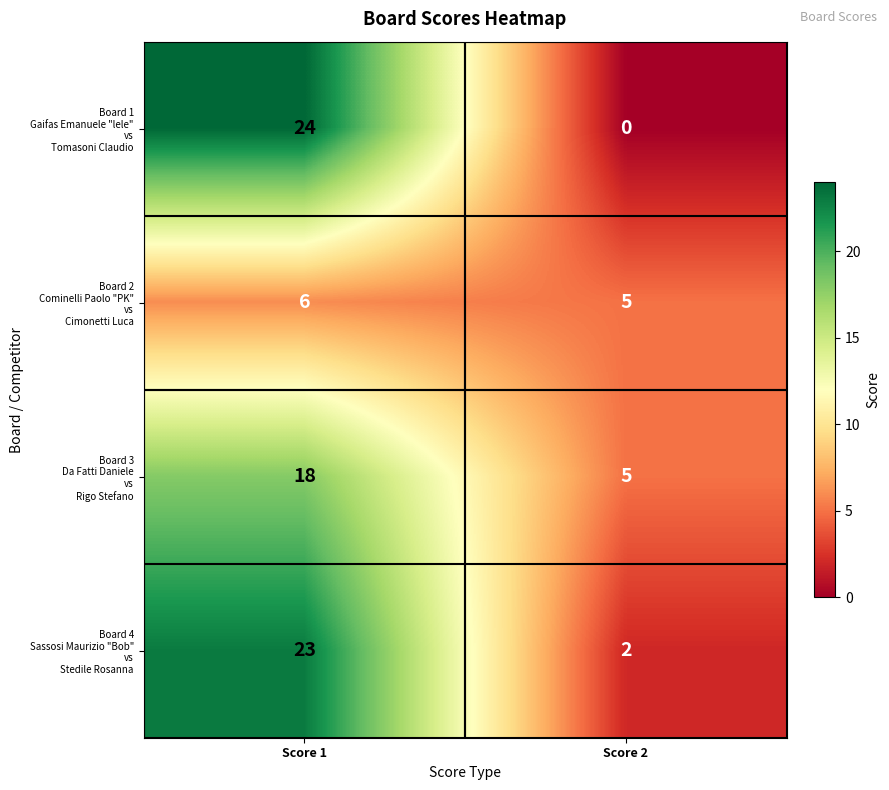

Which category has the highest value across all series?

Score 1